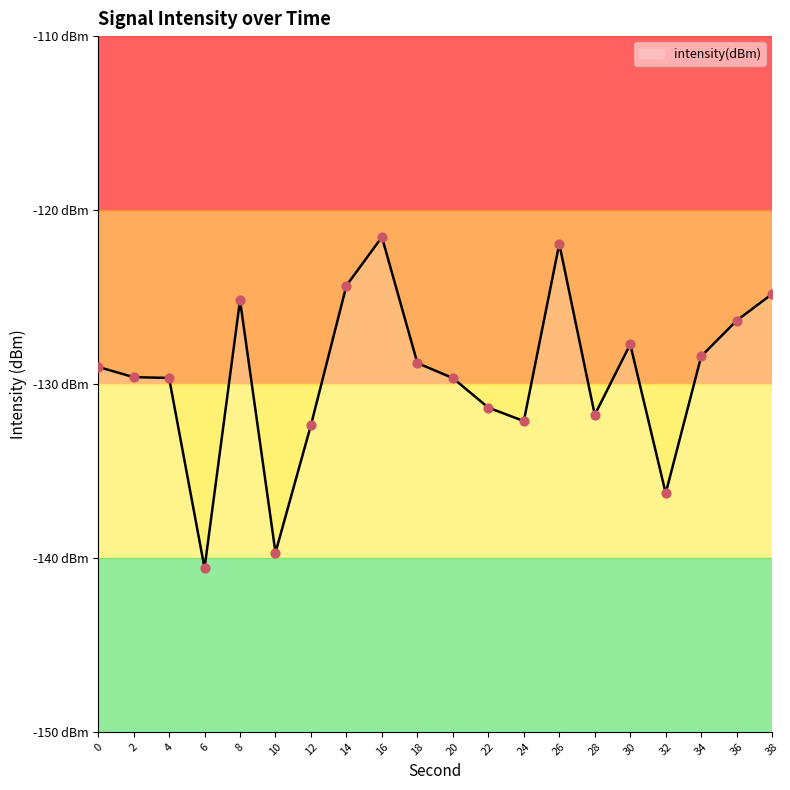

What is the change in value from 8 to 34?

-3.2